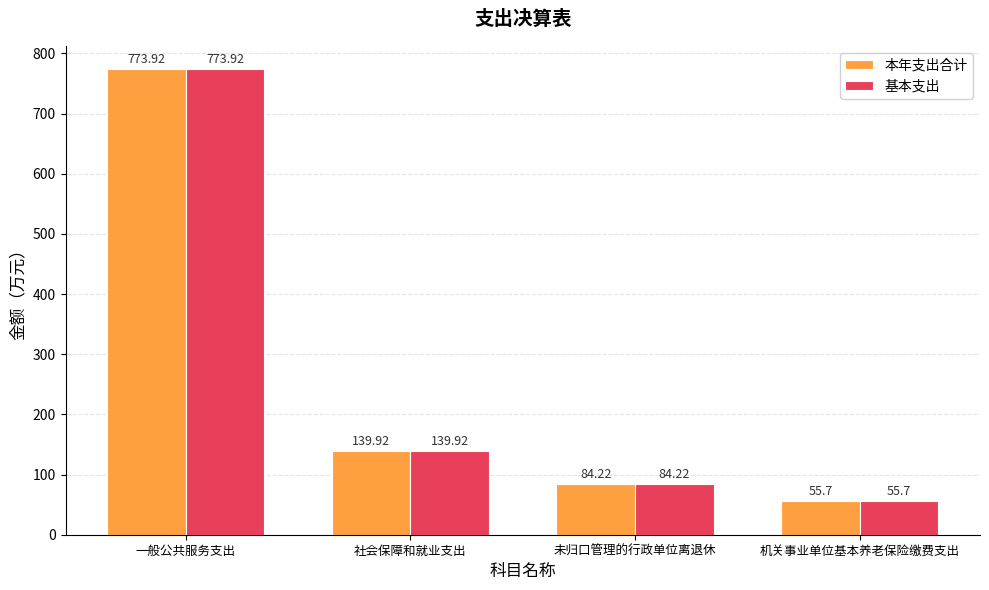

Count the number of categories in the chart.

4